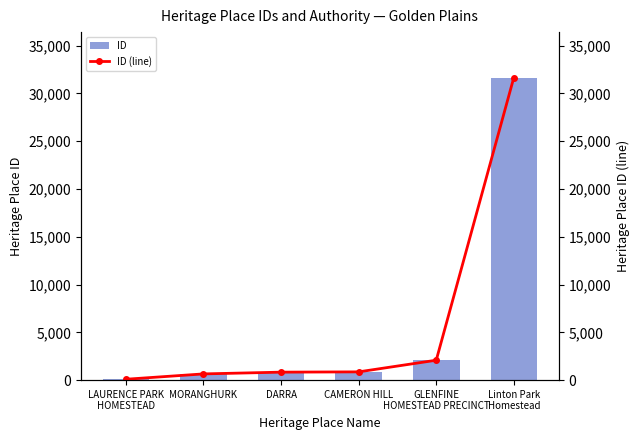

What position from the left is MORANGHURK?

2